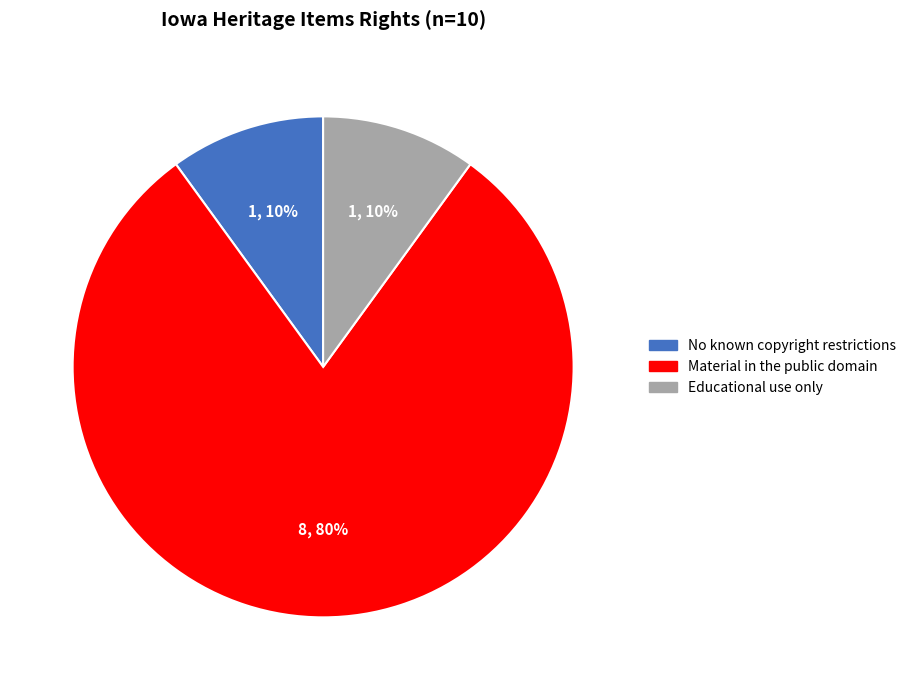

Is there a majority slice in this chart?

Yes